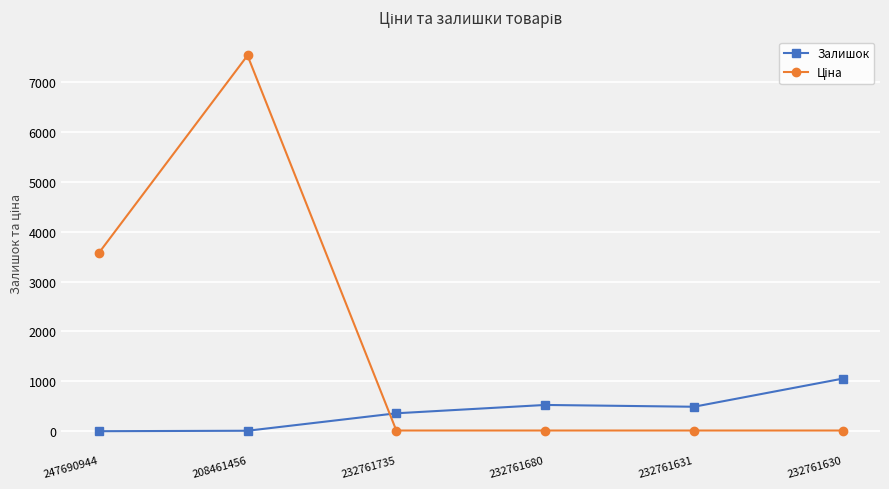

Which category has the highest value across all series?

208461456